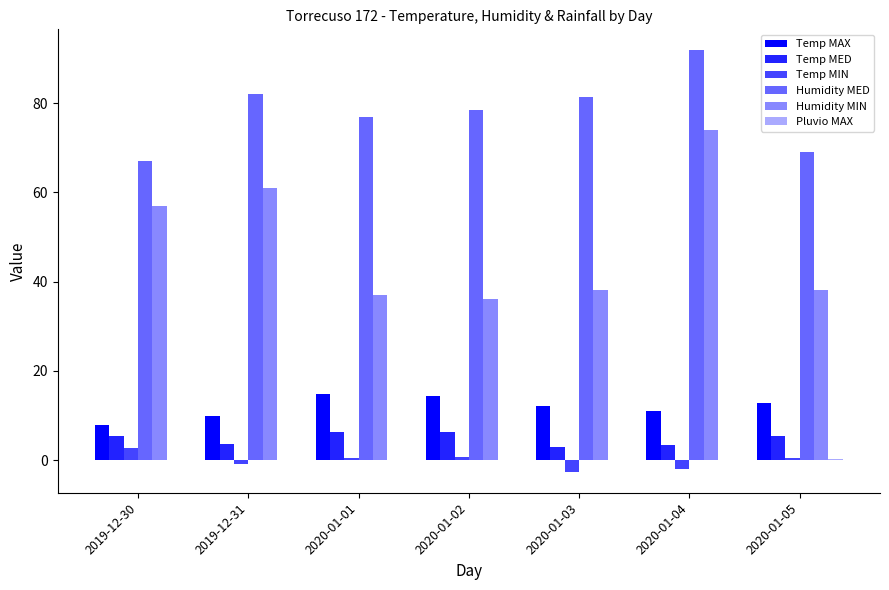

How many values in the Temp MAX series exceed 12?

4